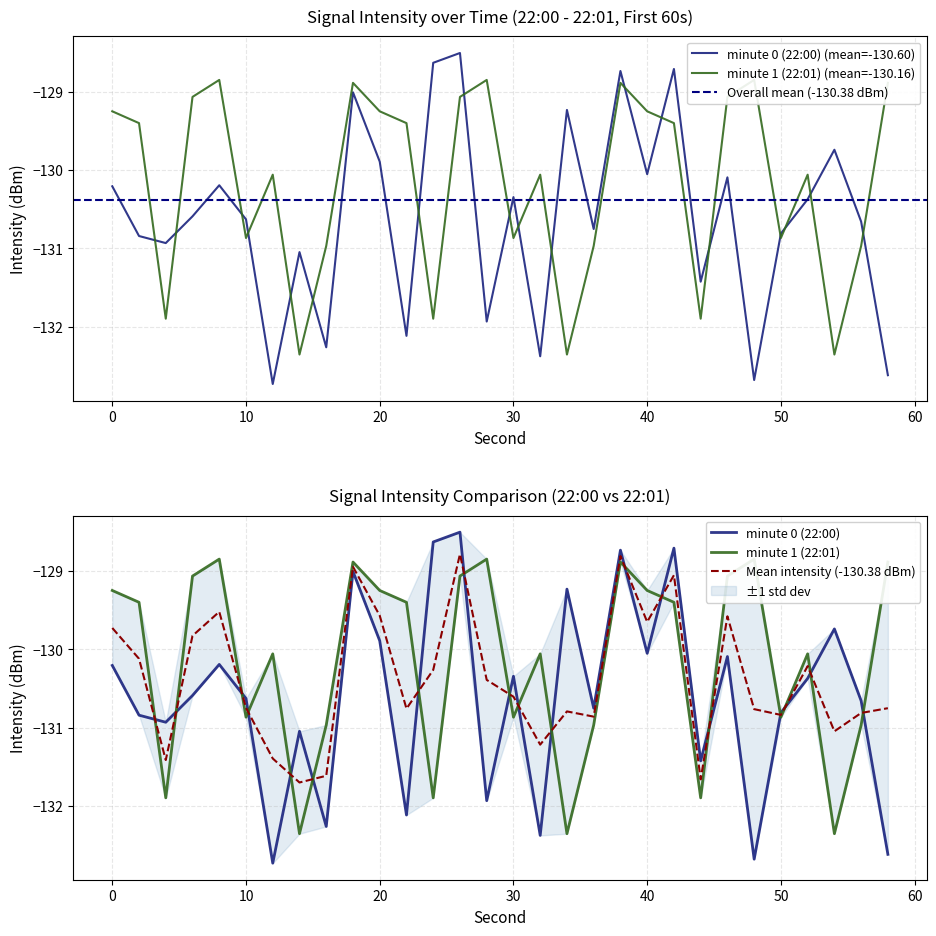

At which category is the sum across all series the highest?

26